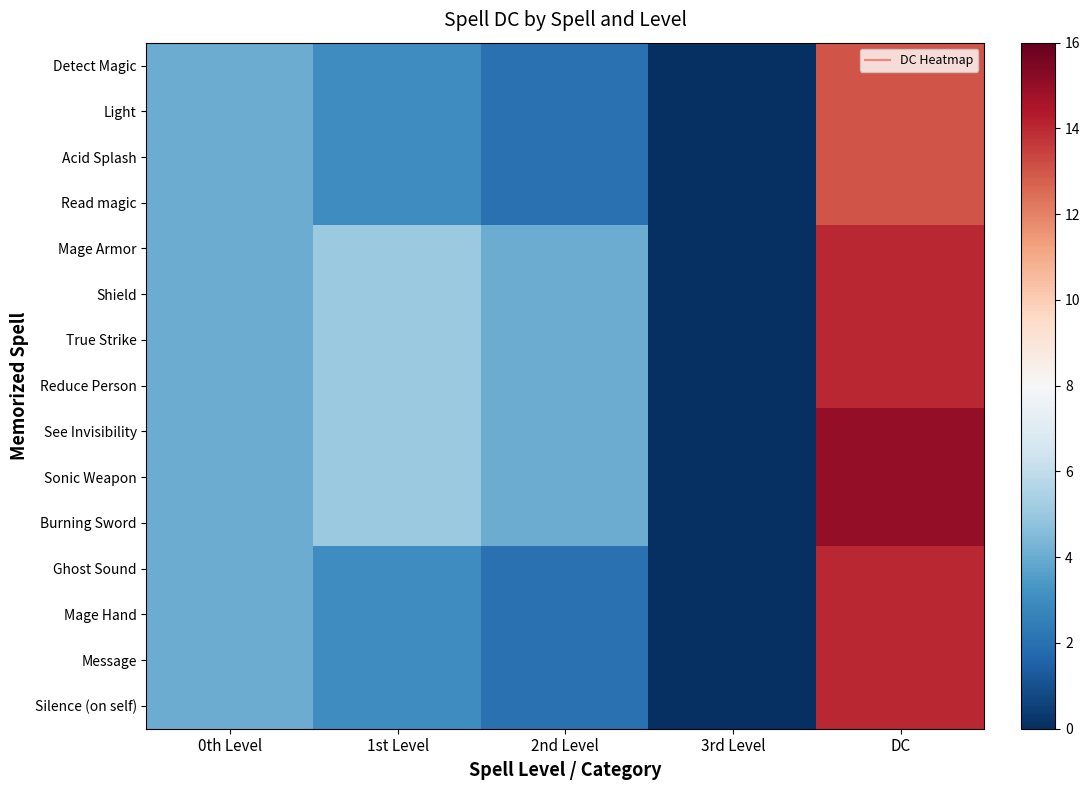

Which series has the largest total across all categories?

See Invisibility